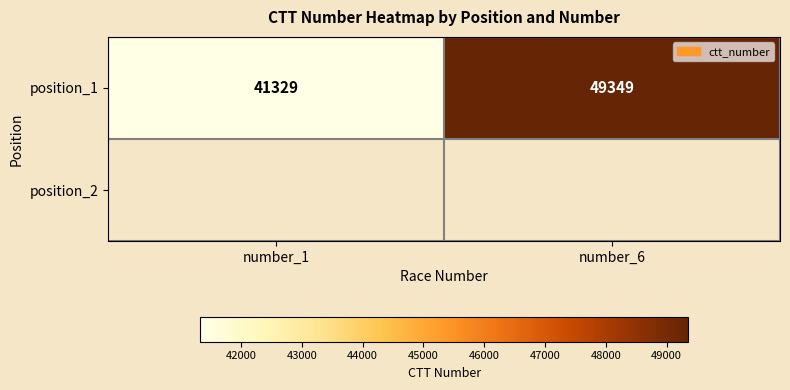

What is the sum of all values?

90678